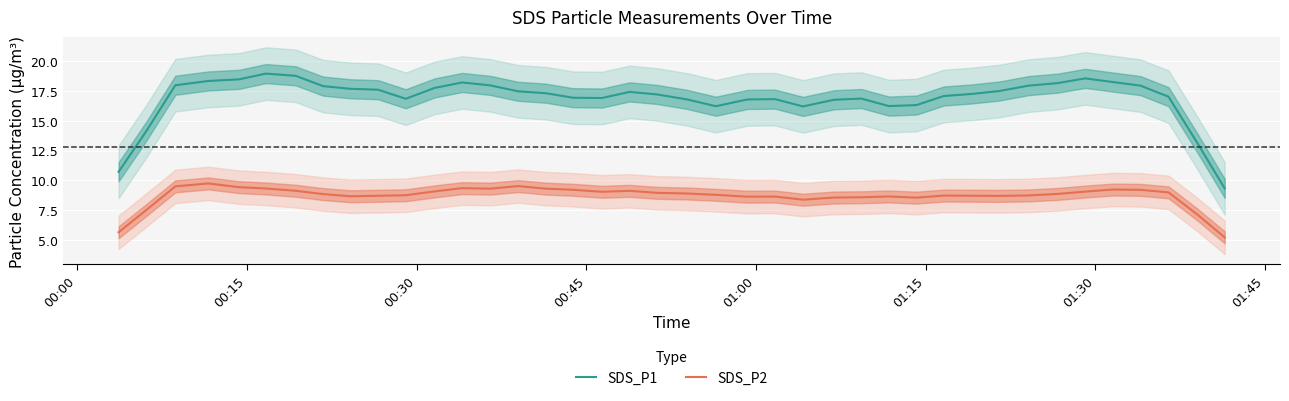

True or false: SDS_P2 and SDS_P1 intersect in this chart.

False